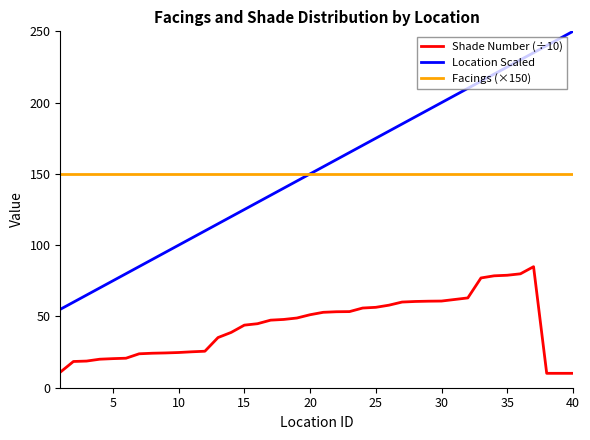

True or false: Shade Number (÷10) and Location Scaled cross at least once.

False